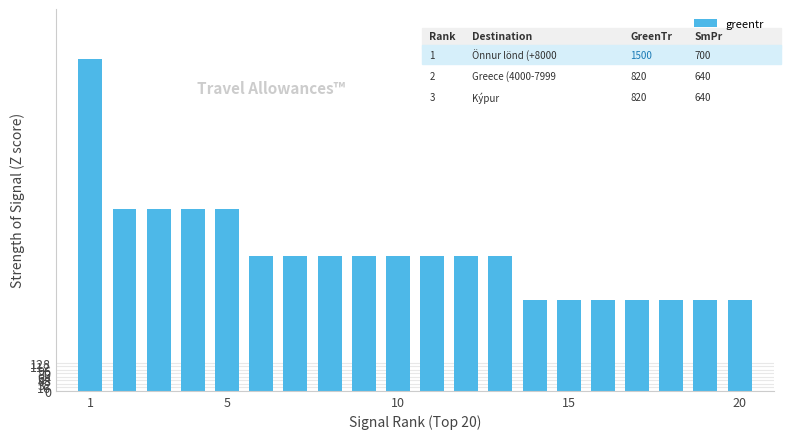

What is the greatest value displayed?

1500